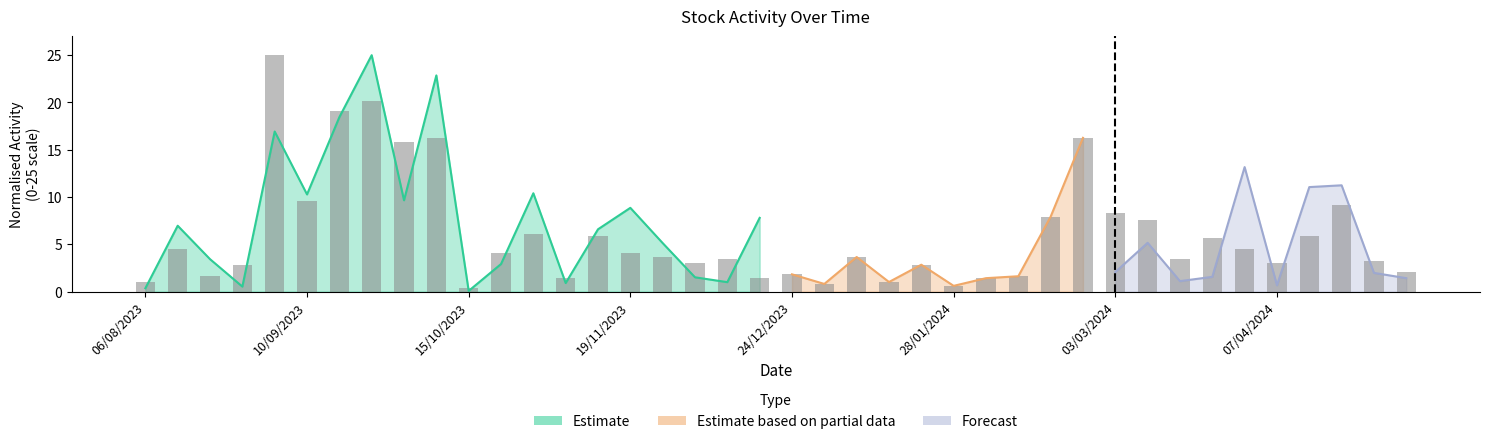

Reading left to right, list all the values displayed in this chart.

1.0	4.5	1.6	2.8	25.0	9.6	19.1	20.1	15.9	16.3	0.4	4.1	6.1	1.4	5.9	4.1	3.7	3.0	3.5	1.4	1.8	0.8	3.7	1.0	2.8	0.6	1.4	1.6	7.9	16.3	8.3	7.5	3.5	5.7	4.5	3.0	5.9	9.1	3.3	2.0